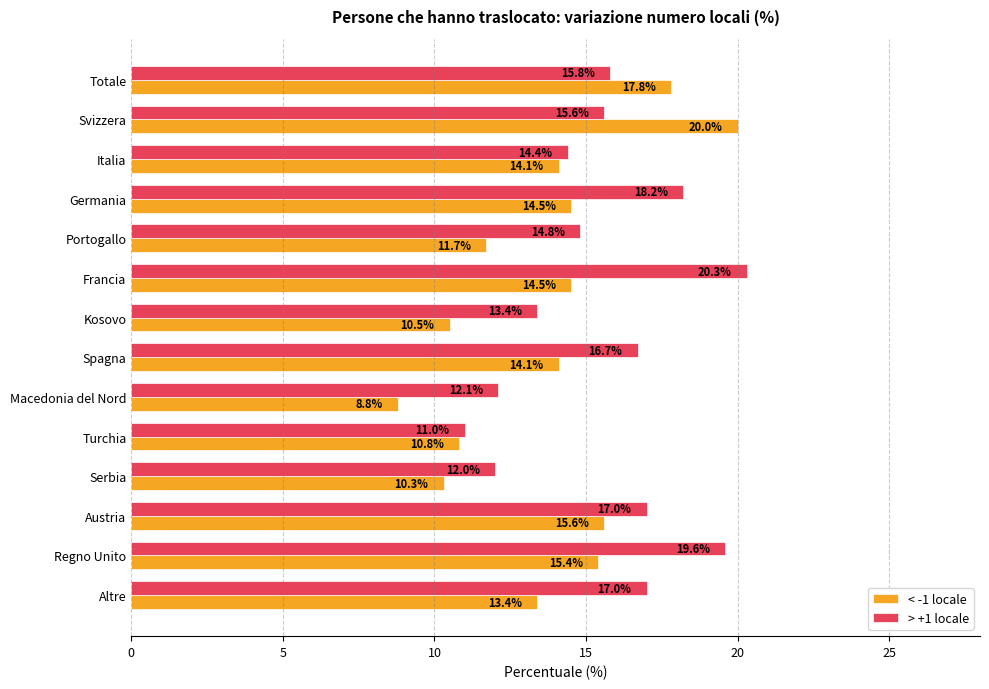

Which series has the largest range (max minus min)?

< -1 locale